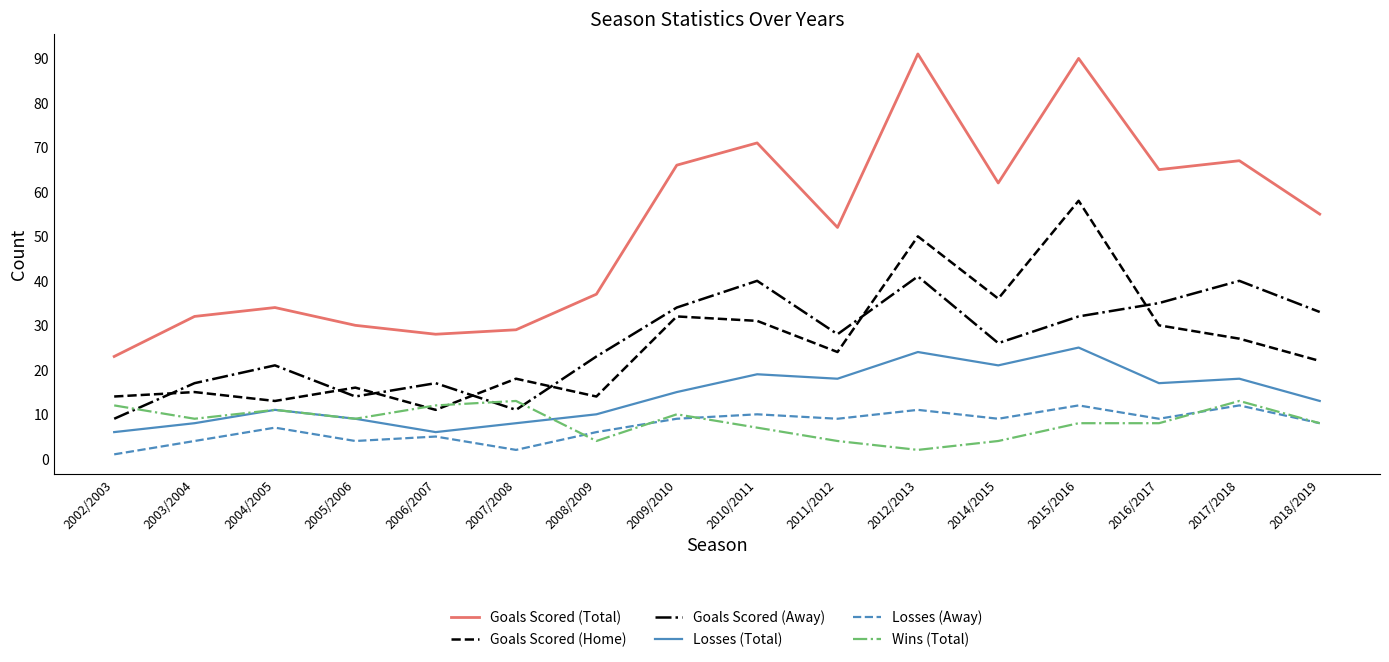

Reading left to right, extract all data points from this chart.

Goals Scored (Total): 23	32	34	30	28	29	37	66	71	52	91	62	90	65	67	55
Goals Scored (Home): 14	15	13	16	11	18	14	32	31	24	50	36	58	30	27	22
Goals Scored (Away): 9	17	21	14	17	11	23	34	40	28	41	26	32	35	40	33
Losses (Total): 6	8	11	9	6	8	10	15	19	18	24	21	25	17	18	13
Losses (Away): 1	4	7	4	5	2	6	9	10	9	11	9	12	9	12	8
Wins (Total): 12	9	11	9	12	13	4	10	7	4	2	4	8	8	13	8